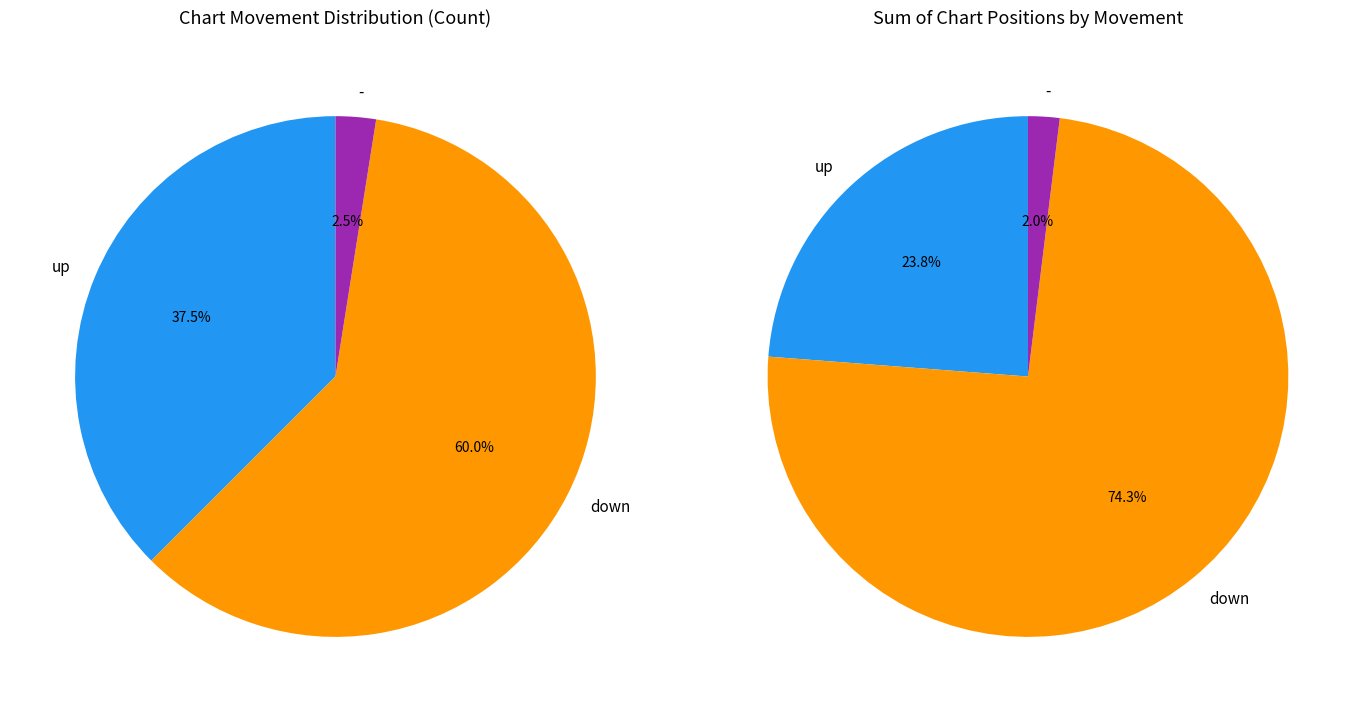

Which slice is the smallest?

-